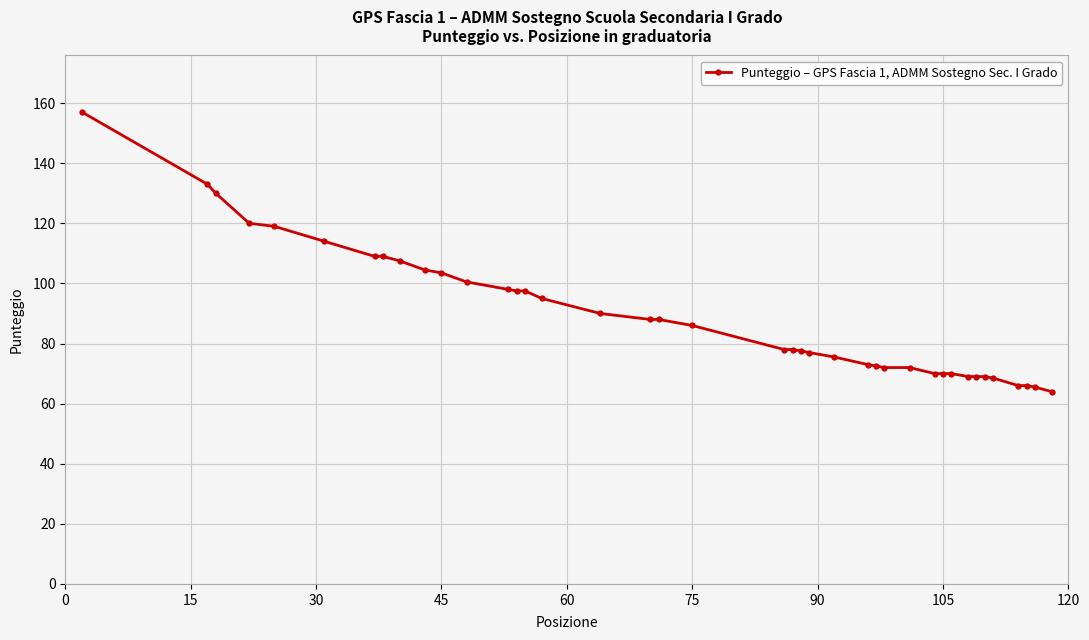

What is the average value?

89.2